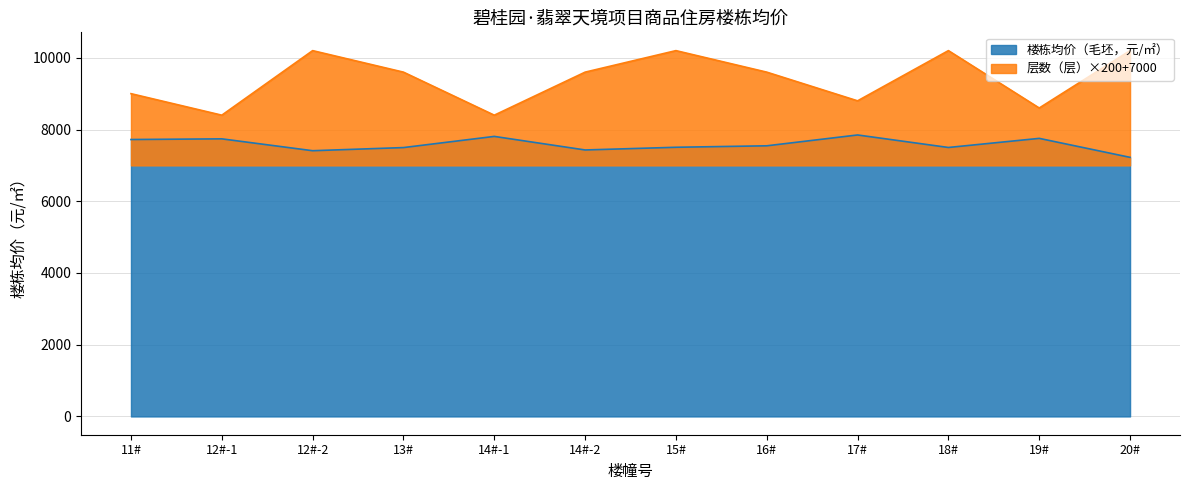

True or false: 层数（层） and 楼栋均价（毛坯，元/㎡） cross at least once.

False